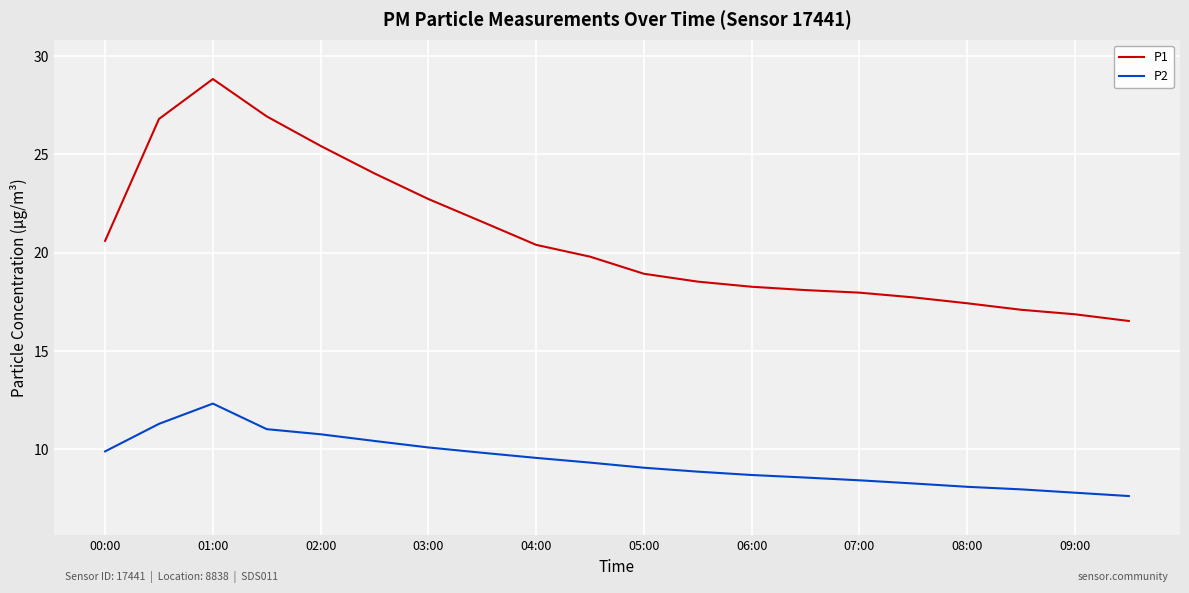

Which series has the largest total across all categories?

P1